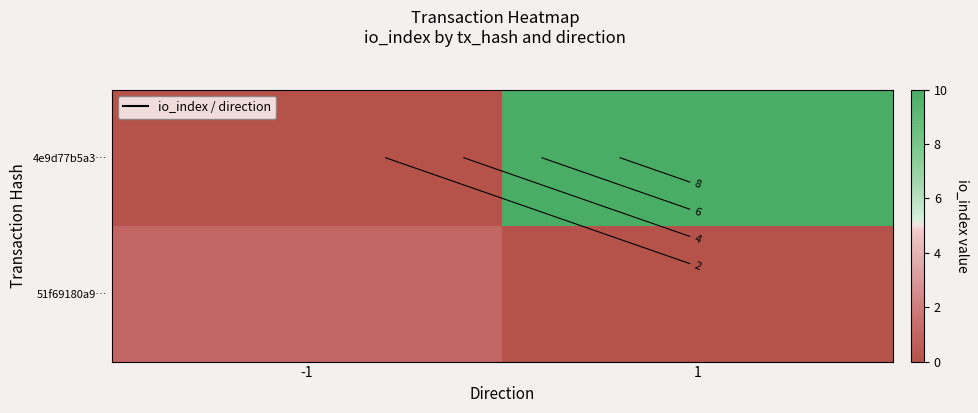

Rank the series by their maximum value, from highest to lowest.

4e9d77b5a3…, 51f69180a9…